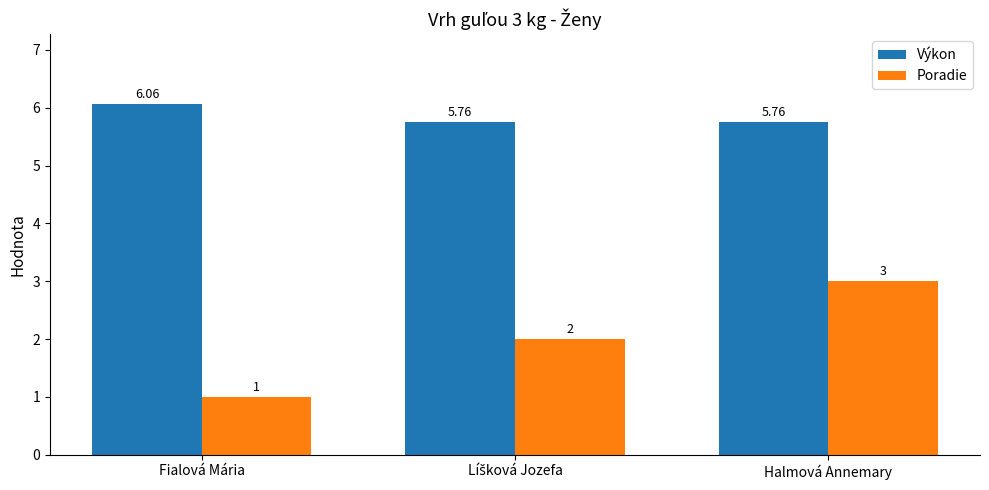

List the series in order of their overall mean, lowest first.

Poradie, Výkon